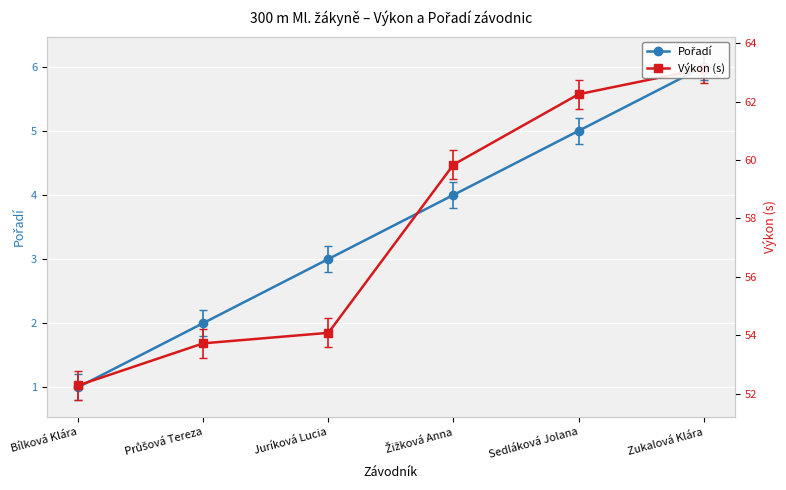

What is the smallest value displayed?

1.0